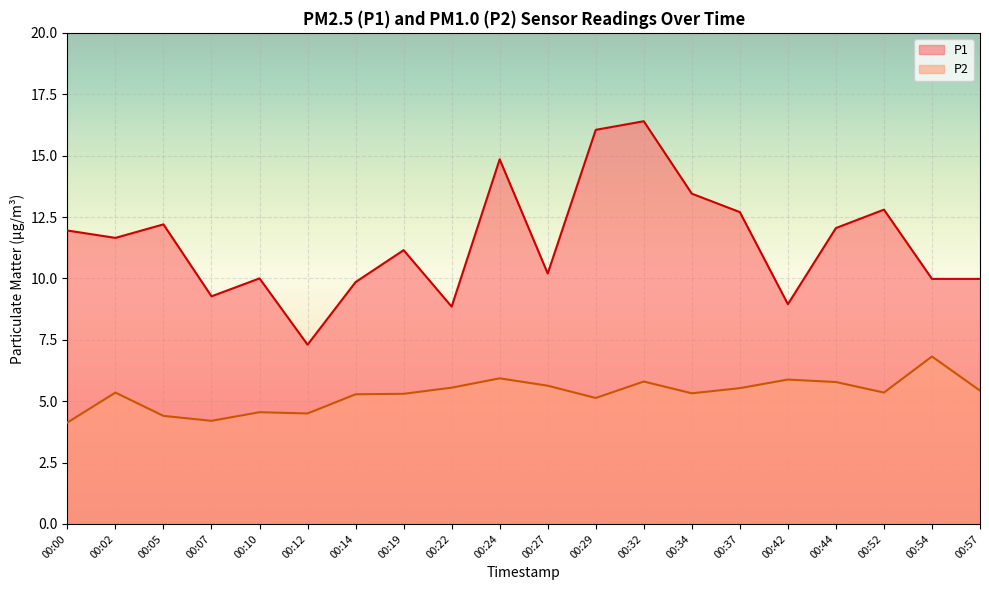

Reading left to right, what are all the values shown in this chart?

P1: 11.9	11.7	12.2	9.3	10.0	7.3	9.8	11.2	8.8	14.8	10.2	16.1	16.4	13.4	12.7	8.9	12.1	12.8	10.0	10.0
P2: 4.1	5.3	4.4	4.2	4.5	4.5	5.3	5.3	5.5	5.9	5.6	5.1	5.8	5.3	5.5	5.9	5.8	5.3	6.8	5.4